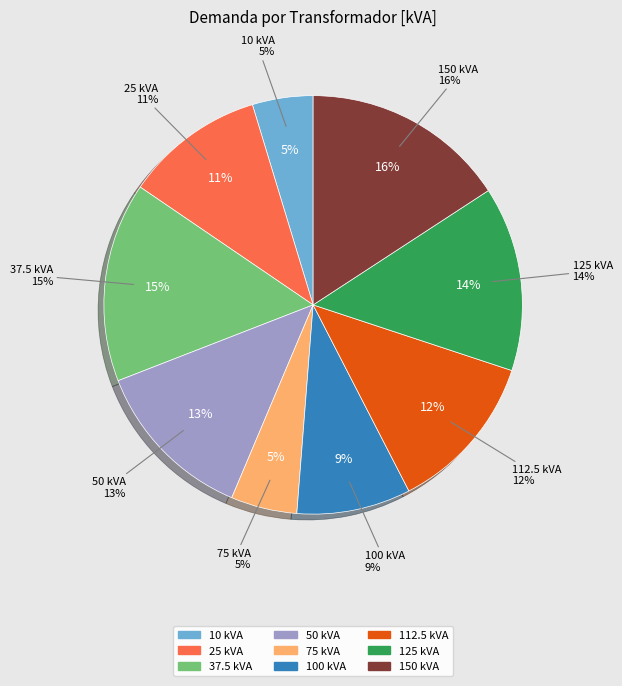

Rank the categories by value from highest to lowest.

150, 37.5, 125, 50, 112.5, 25, 100, 75, 10